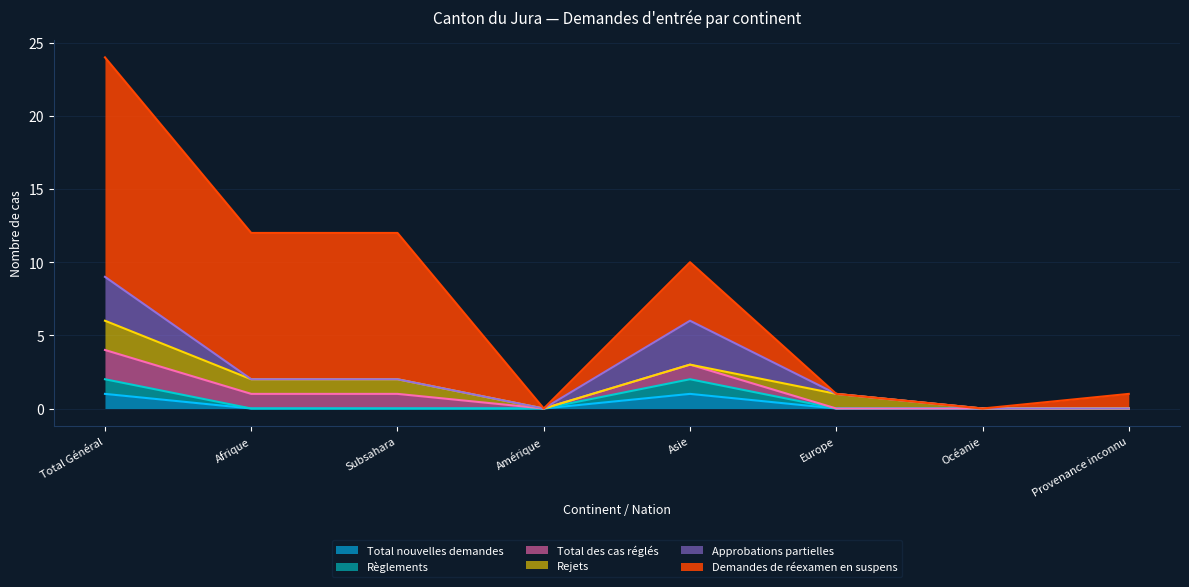

Does the chart display data point markers on the line(s)?

No